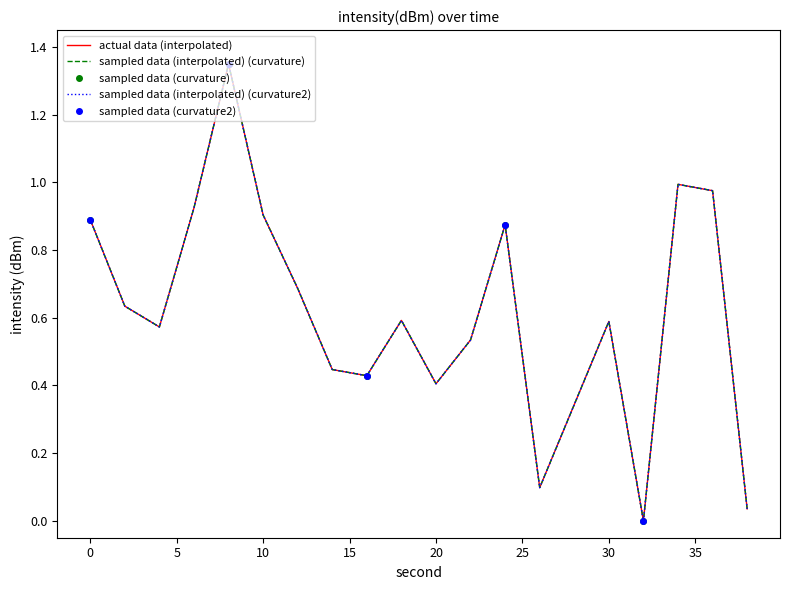

True or false: actual data (interpolated) and sampled data (interpolated) (curvature) intersect in this chart.

False